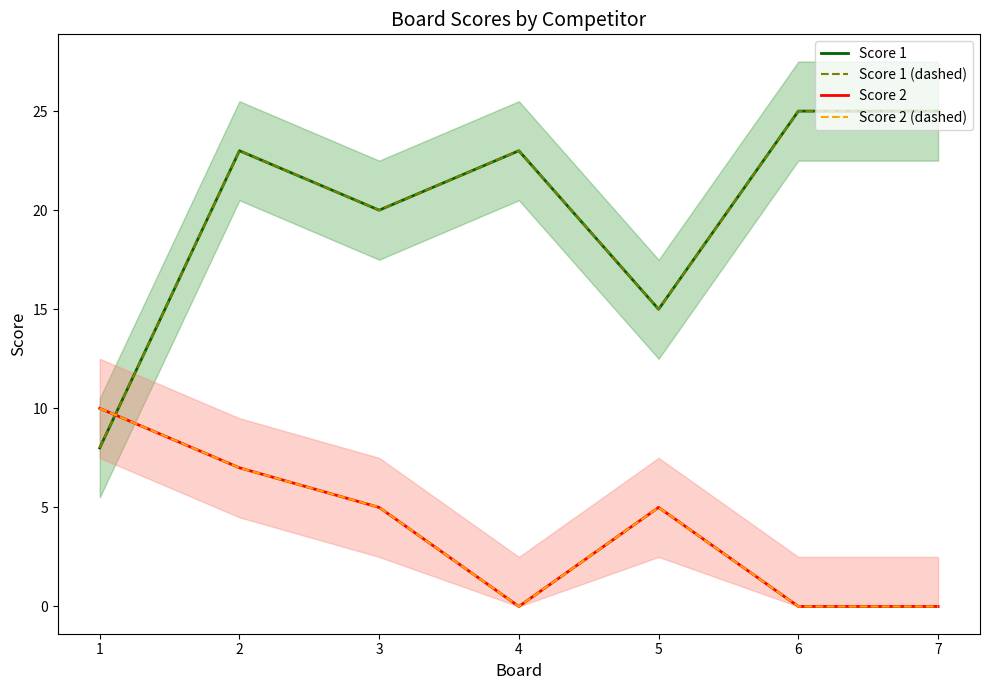

What is the value of the Score 1 point at the 1st from the left?

8